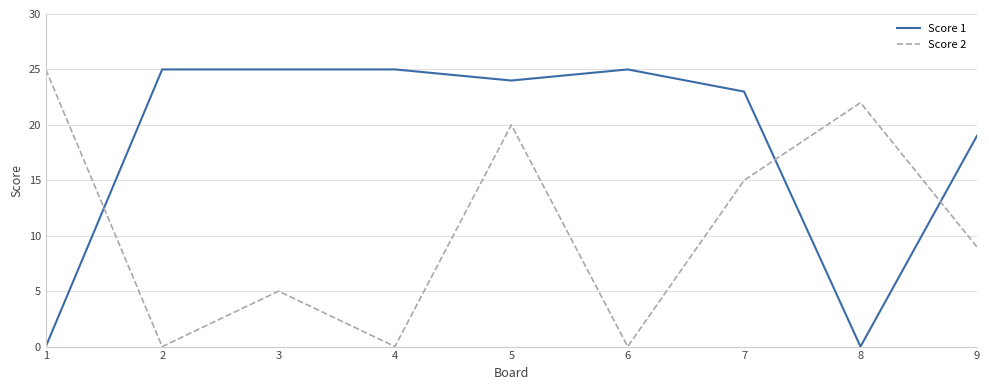

How many lines are shown in the chart?

2